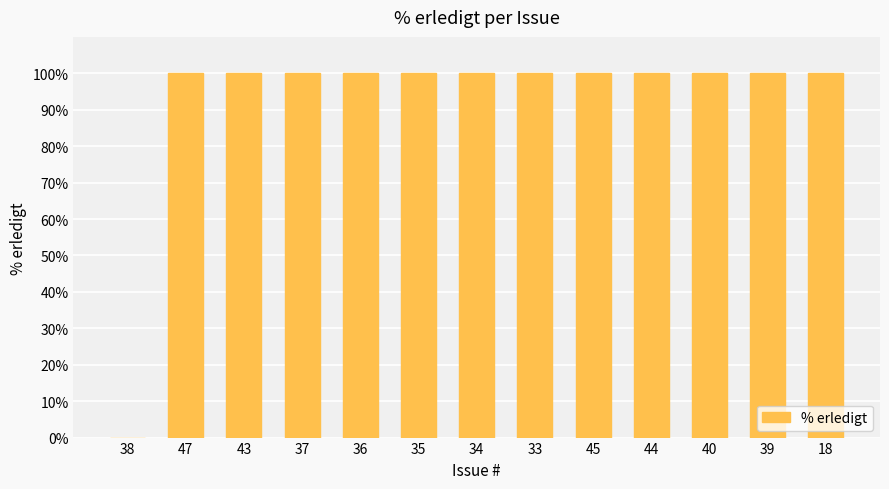

Reading right to left, transcribe all the data shown in this chart.

18=100	39=100	40=100	44=100	45=100	33=100	34=100	35=100	36=100	37=100	43=100	47=100	38=0